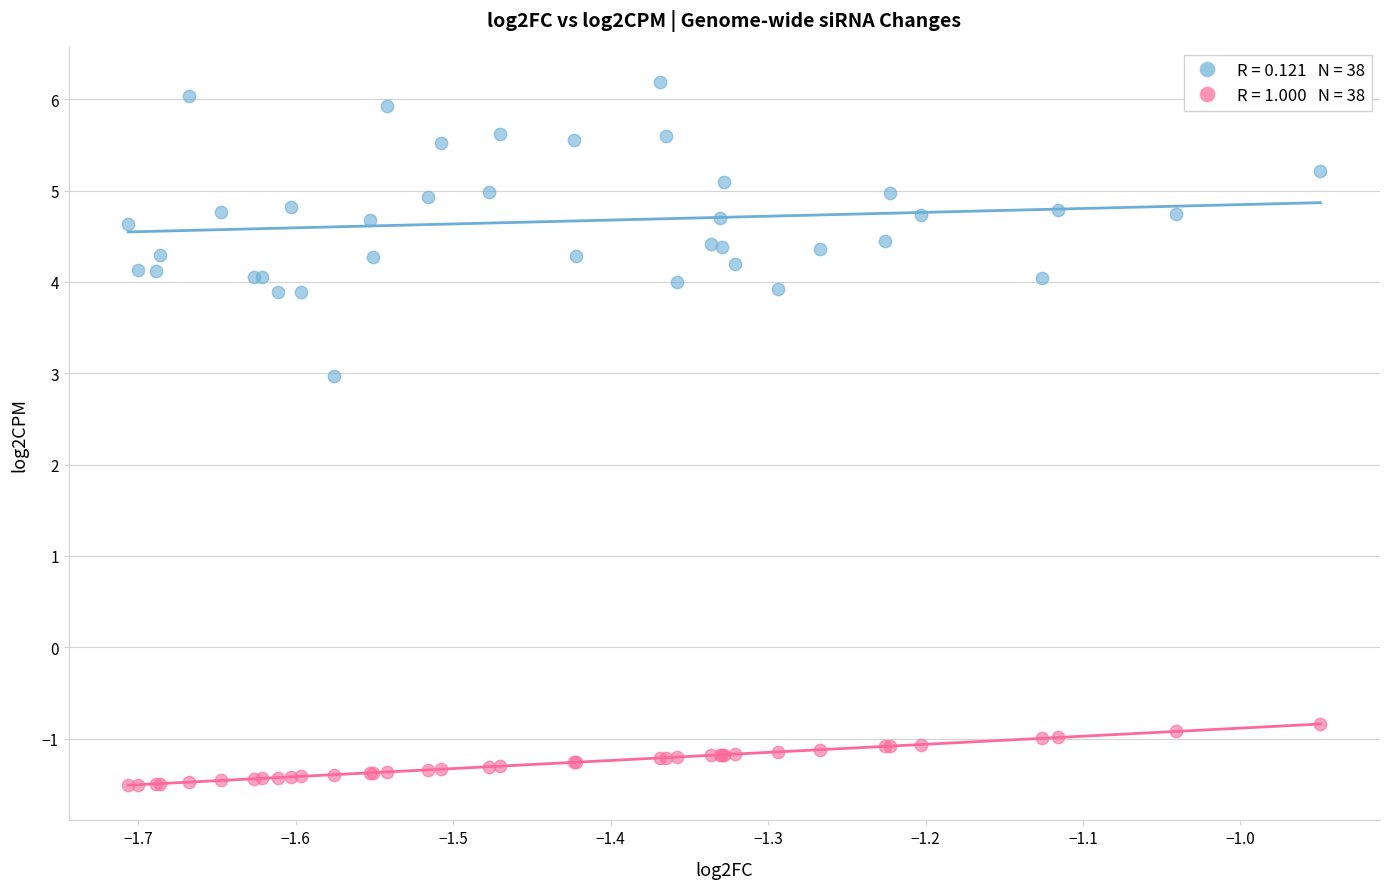

Across all series, what Y value is closest to 2?

3.0